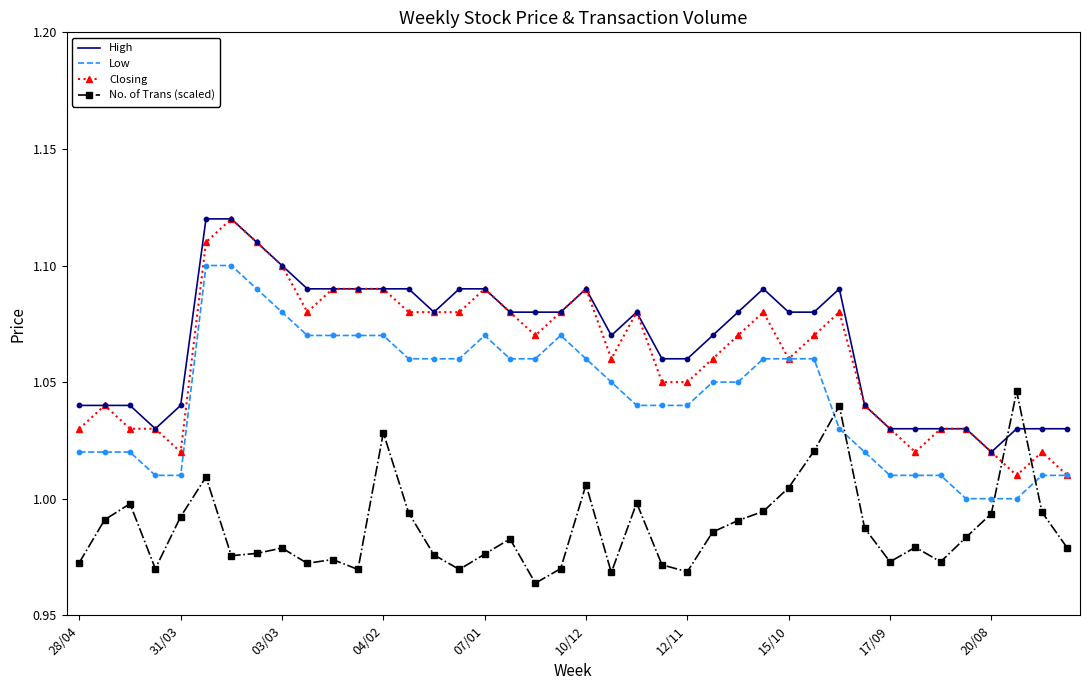

True or false: Low and High cross at least once.

False